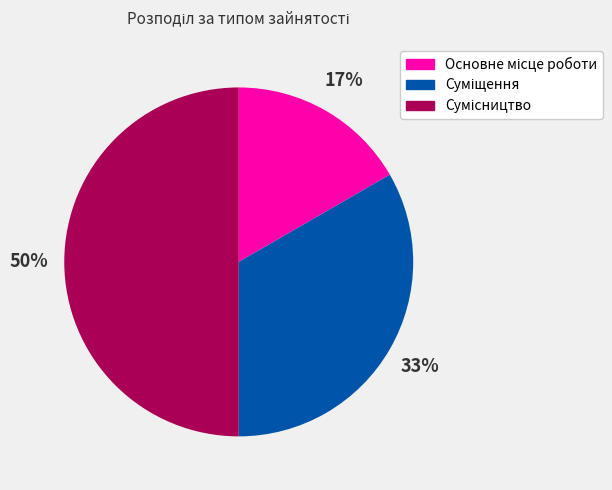

To the nearest percent, what is the average slice percentage?

33%